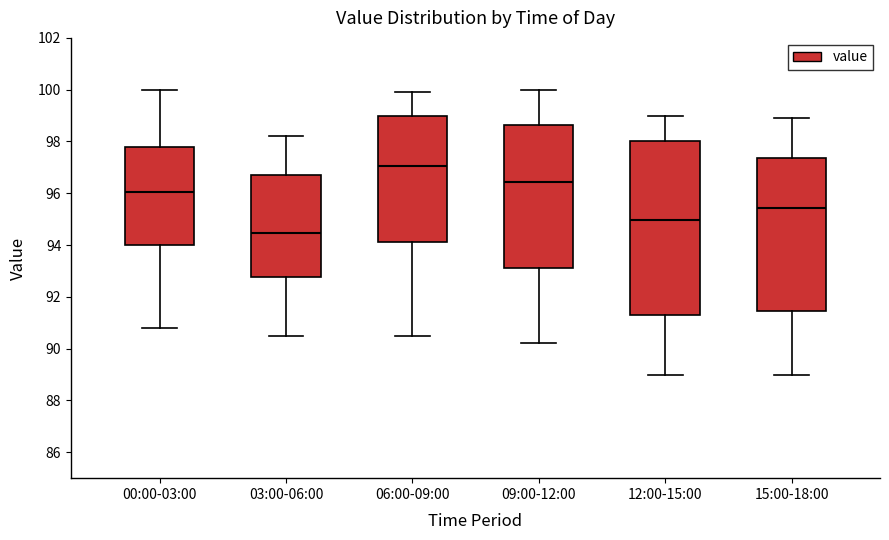

Where does the median line of the box for 00:00-03:00 sit on the y-axis? The values are not printed on the chart, so give them approximately, as read against the axis.

96.0